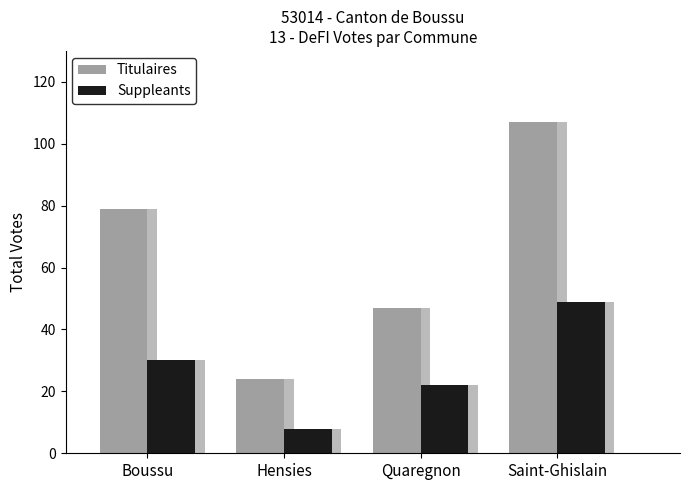

What is the highest value of the Titulaires series?

107